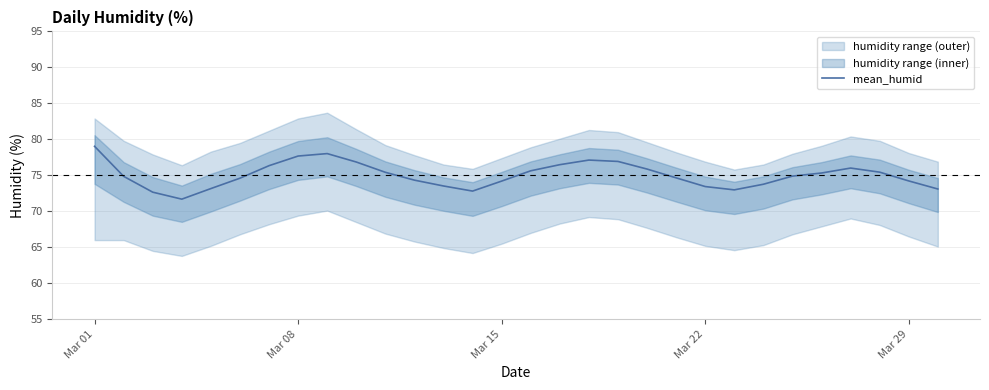

Which category has the highest value in the mean_humid series?

Mar 01